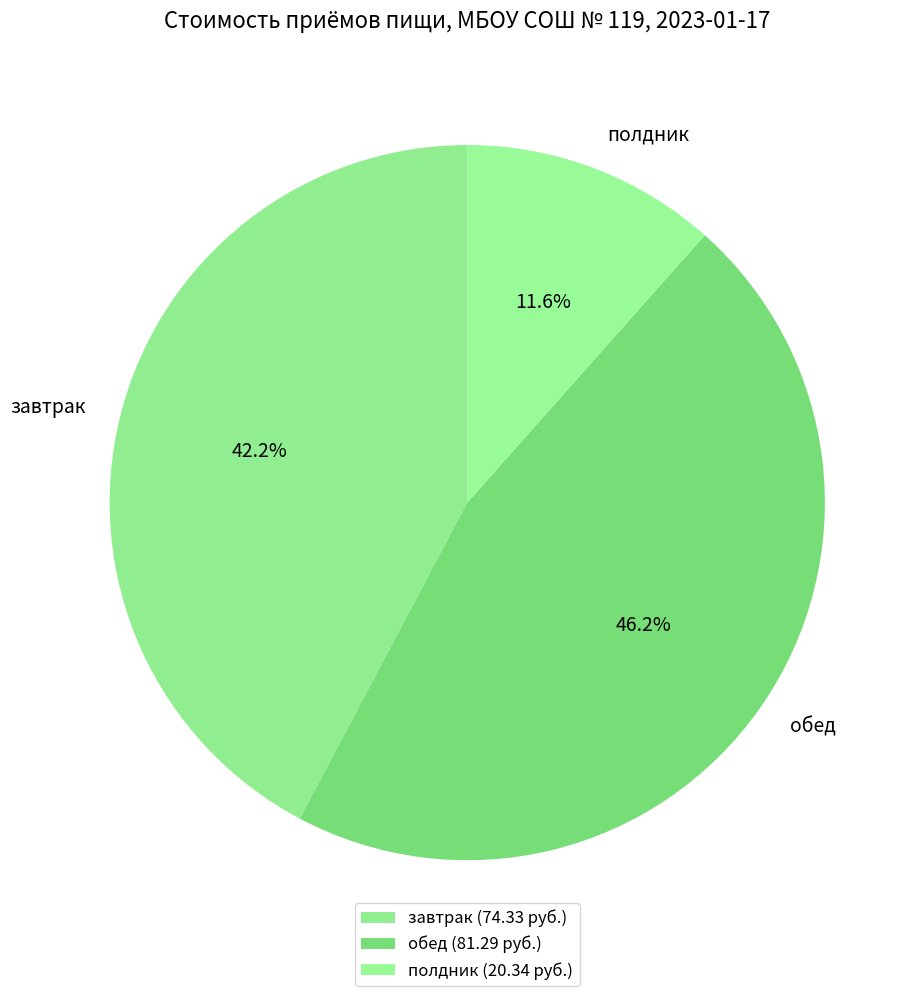

How many slices are in this pie chart?

3